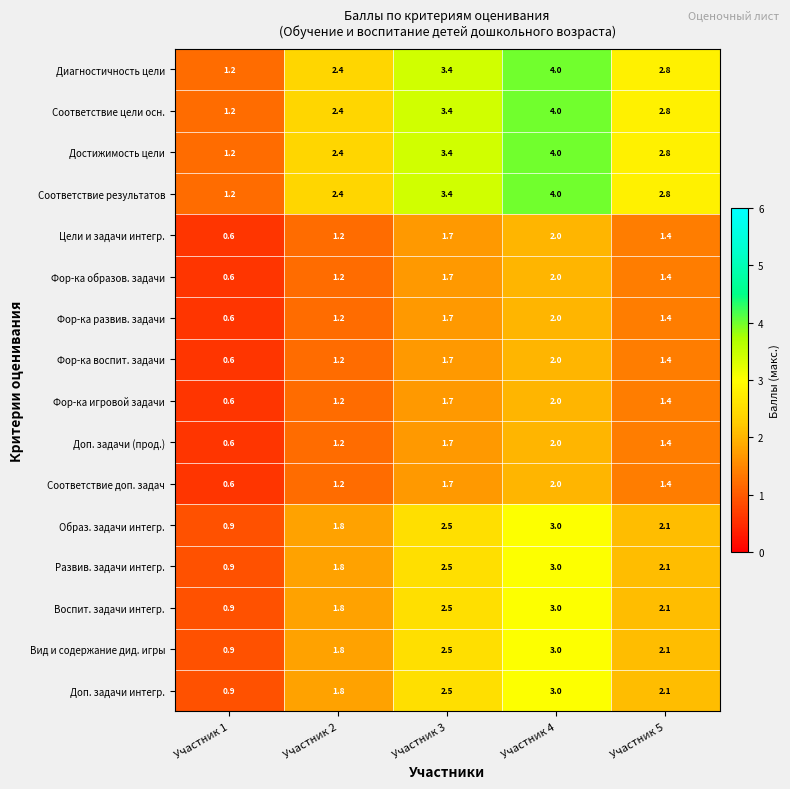

True or false: Цели и задачи интегр. has a value of 1.7 at Участник 3.

True